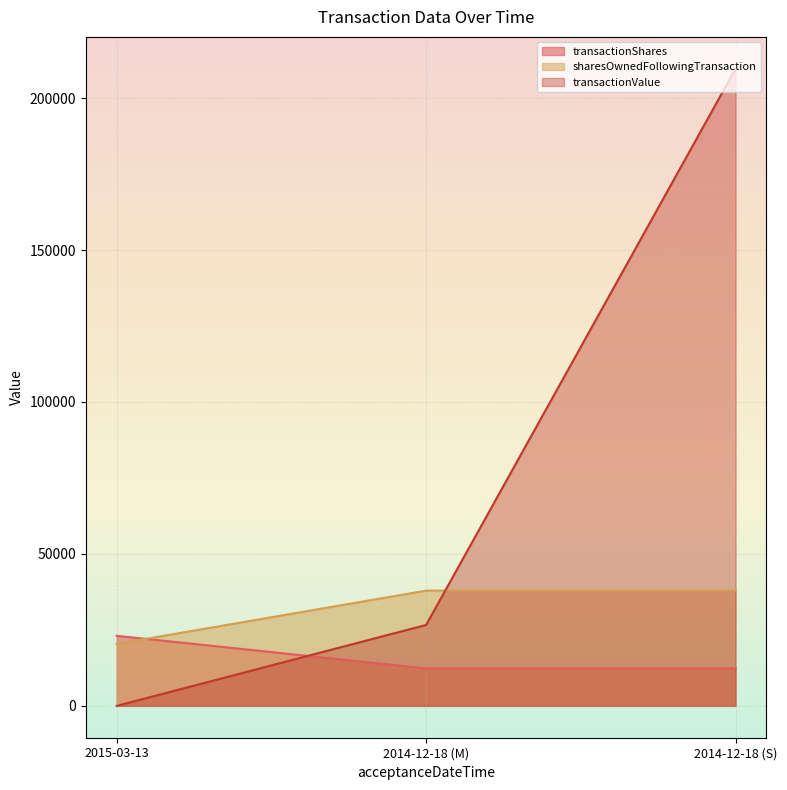

Reading right to left, list all the values displayed in this chart.

transactionShares: 2014-12-18 (S)=37926	2014-12-18 (M)=37926	2015-03-13=20400
sharesOwnedFollowingTransaction: 2014-12-18 (S)=12333	2014-12-18 (M)=12333	2015-03-13=23054
transactionValue: 2014-12-18 (S)=209661	2014-12-18 (M)=26639	2015-03-13=0